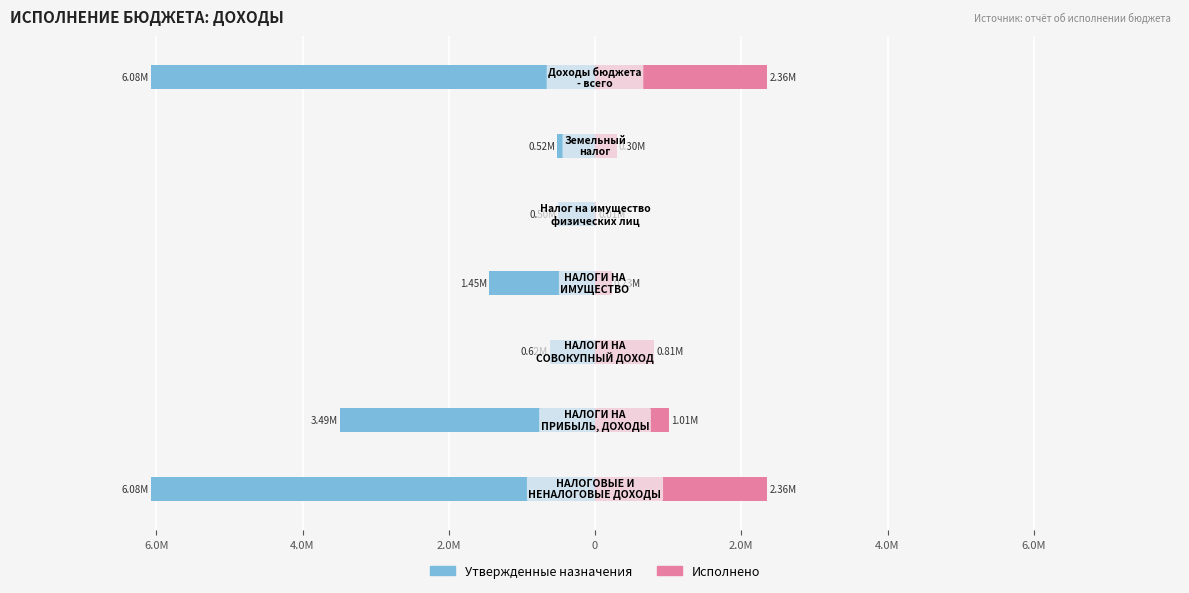

Is the value of Утвержденные назначения at 2.0M greater than the value of Исполнено at 2.0M?

No